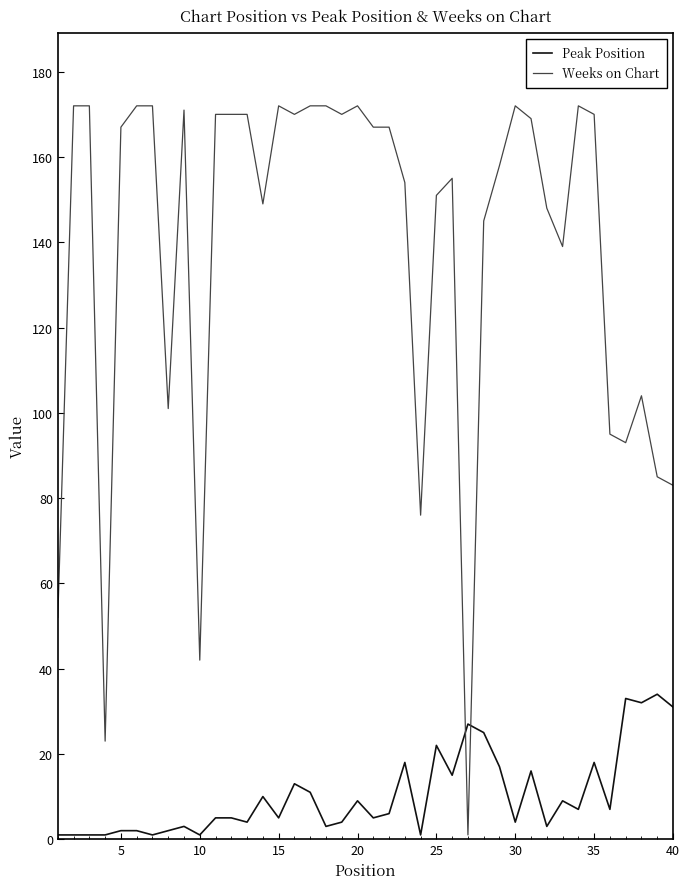

Rank the series by their average value, from lowest to highest.

Peak Position, Weeks on Chart